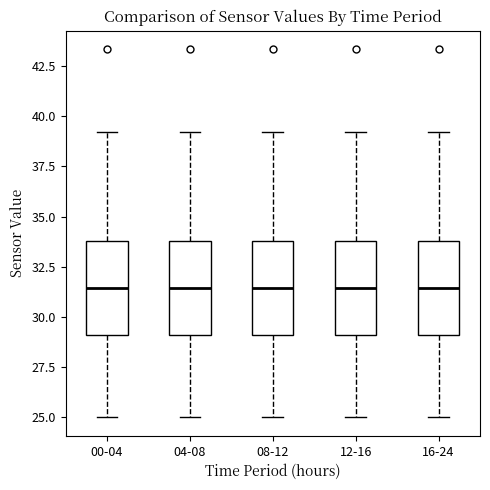

Where does the median line of the box for 12-16 sit on the y-axis? The values are not printed on the chart, so give them approximately, as read against the axis.

31.5